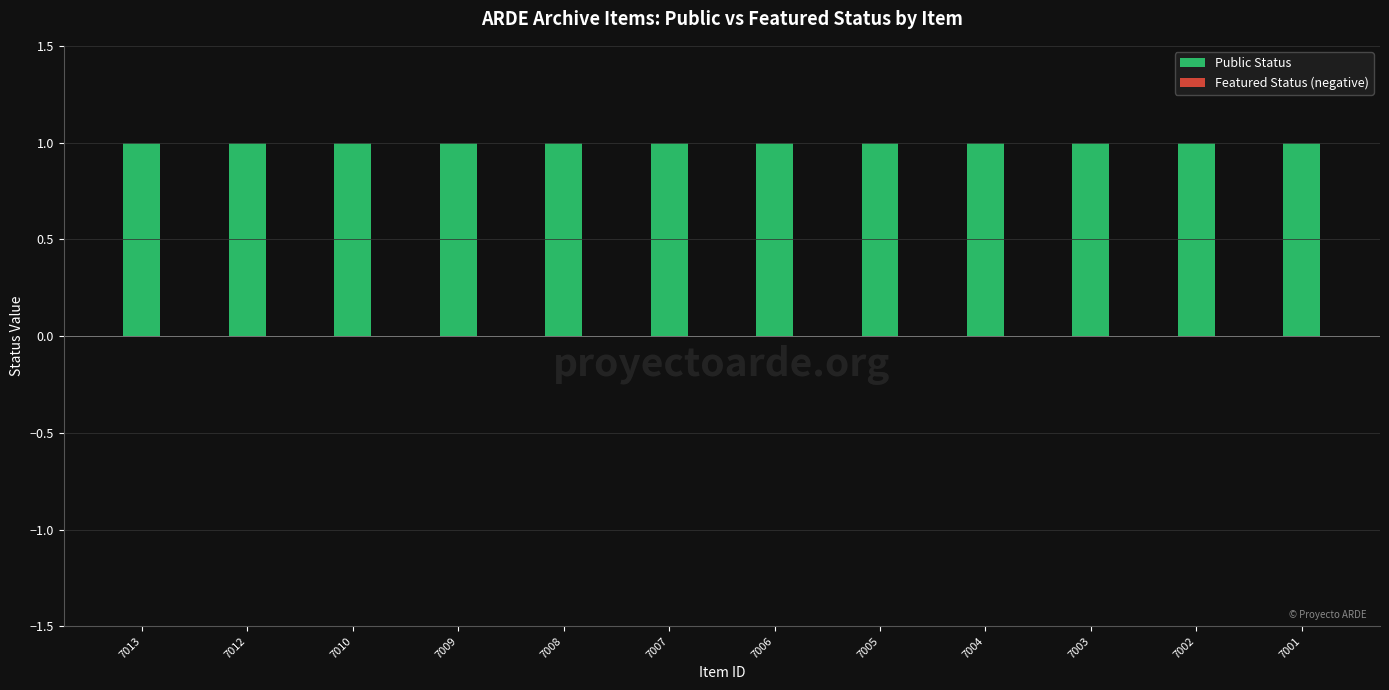

True or false: Public Status has a value of 1 at 7003.

True